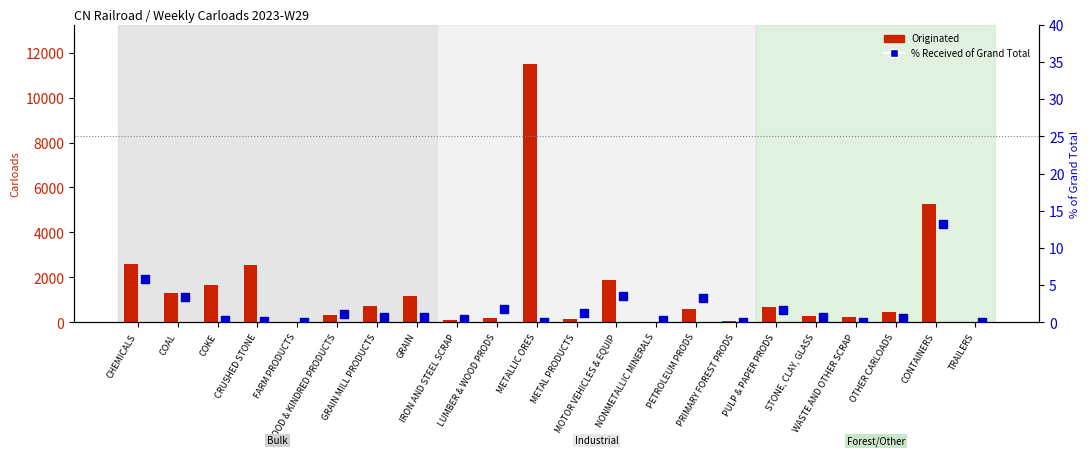

At which category is the sum across all series the highest?

METALLIC ORES